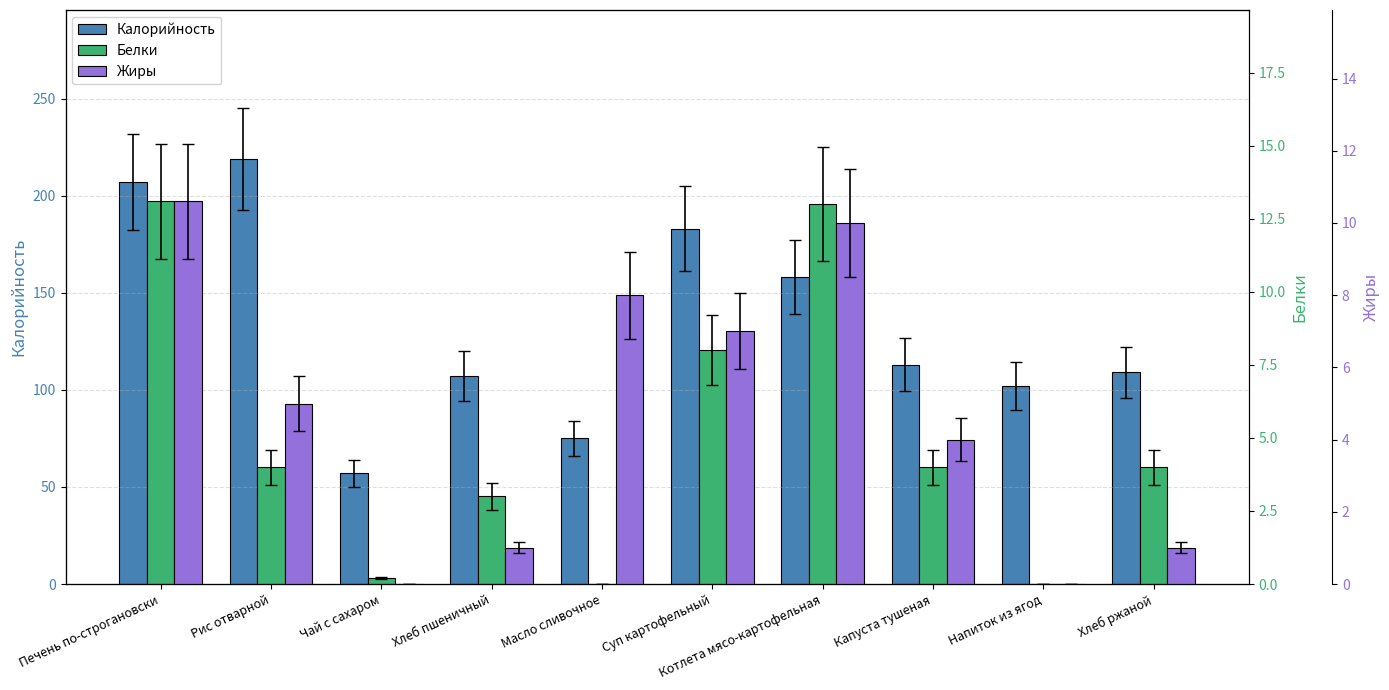

What is the label of the 5th bar from the right?

Суп картофельный